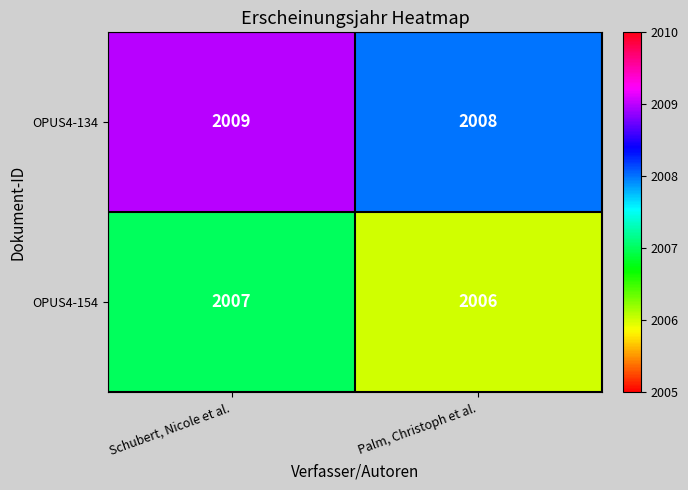

What is the minimum value shown in the chart?

2006